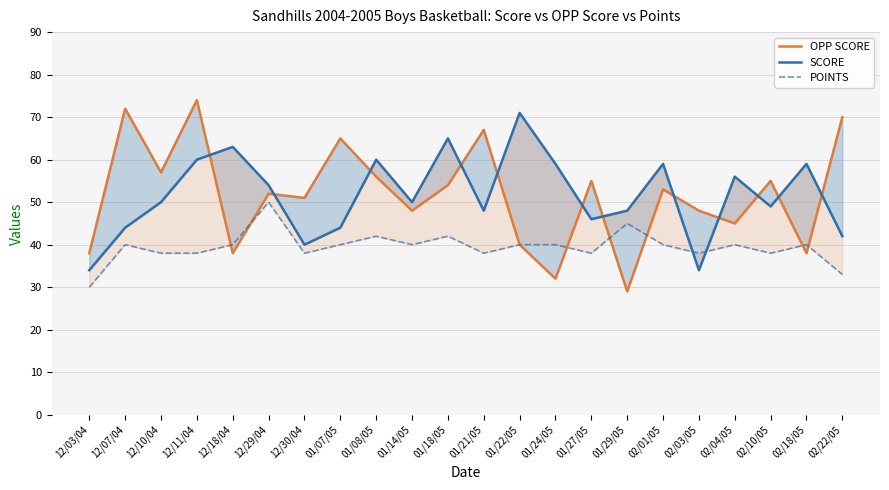

In POINTS, how many points are higher than both neighbors (excluding endpoints)?

7